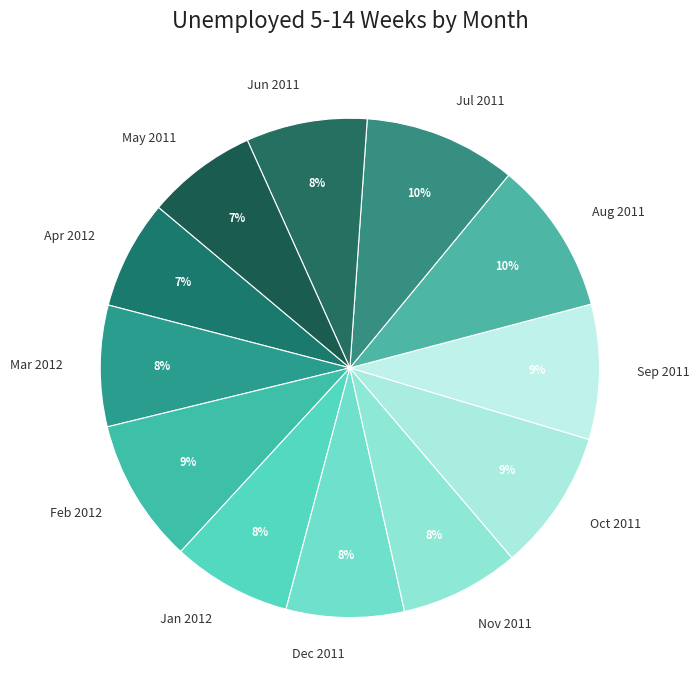

What percentage is the Mar 2012 slice, to the nearest percent?

8%